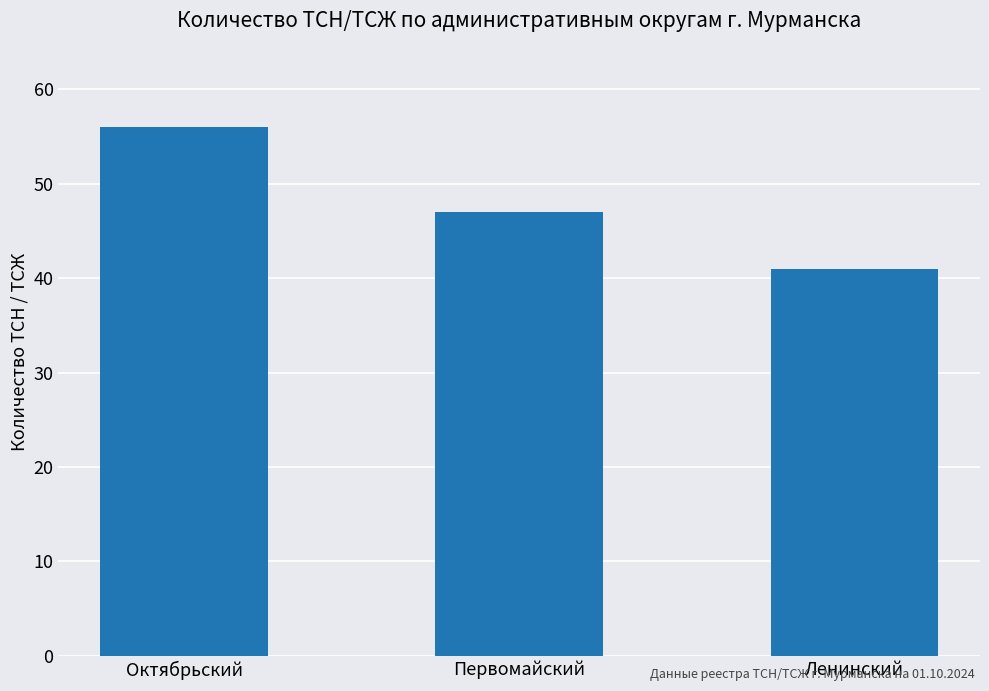

At which label does the data first exceed 47?

Октябрьский